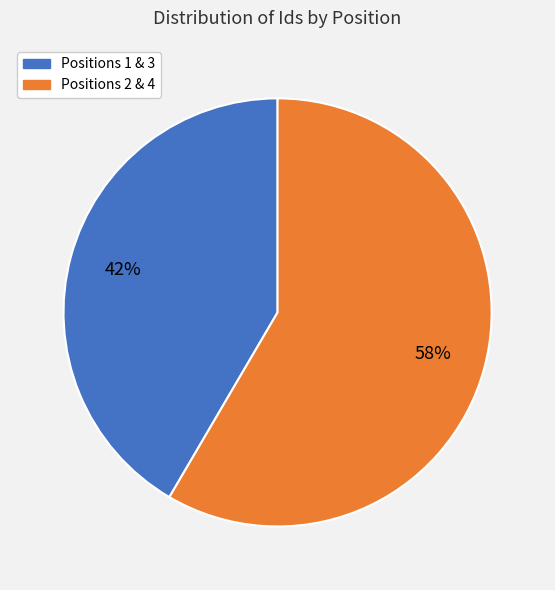

Is there a majority slice in this chart?

Yes